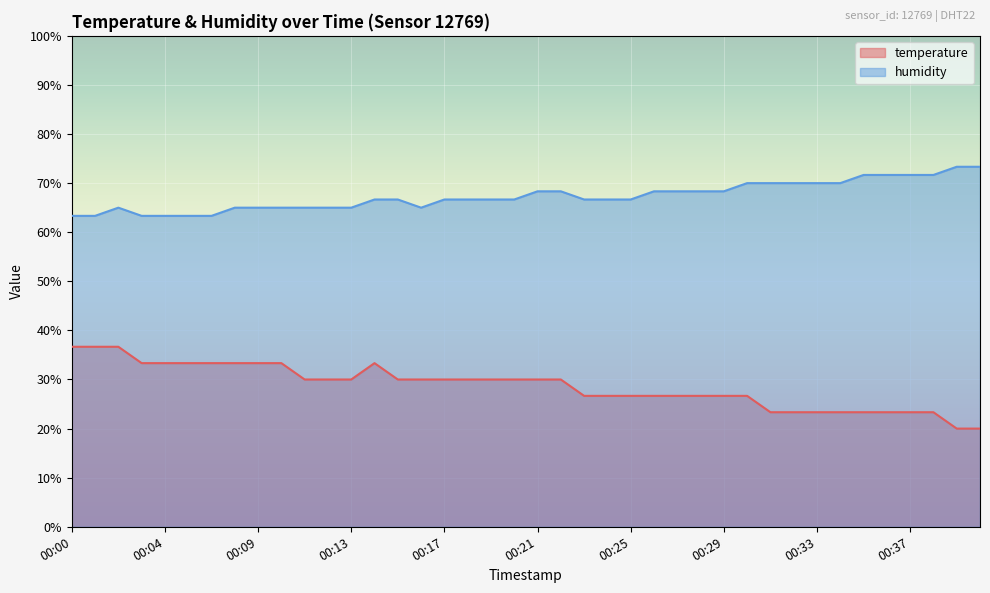

Where is humidity nearest to the value 68?

00:21